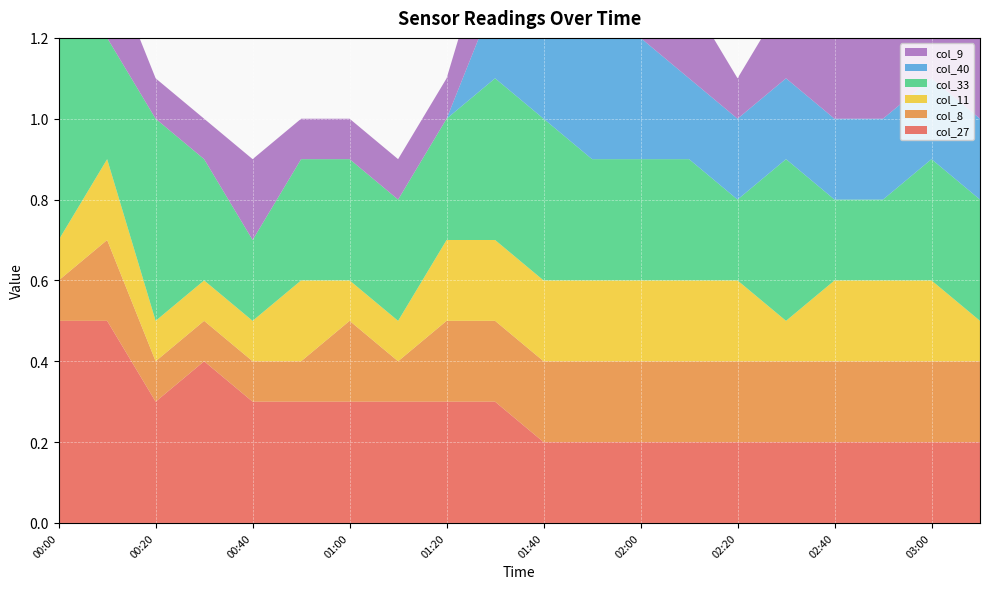

Reading left to right, list all the values displayed in this chart.

col_27: 0.5	0.5	0.3	0.4	0.3	0.3	0.3	0.3	0.3	0.3	0.2	0.2	0.2	0.2	0.2	0.2	0.2	0.2	0.2	0.2
col_8: 0.1	0.2	0.1	0.1	0.1	0.1	0.2	0.1	0.2	0.2	0.2	0.2	0.2	0.2	0.2	0.2	0.2	0.2	0.2	0.2
col_11: 0.1	0.2	0.1	0.1	0.1	0.2	0.1	0.1	0.2	0.2	0.2	0.2	0.2	0.2	0.2	0.1	0.2	0.2	0.2	0.1
col_33: 0.5	0.3	0.5	0.3	0.2	0.3	0.3	0.3	0.3	0.4	0.4	0.3	0.3	0.3	0.2	0.4	0.2	0.2	0.3	0.3
col_40: 0.0	0.0	0.0	0.0	0.0	0.0	0.0	0.0	0.0	0.2	0.2	0.3	0.3	0.2	0.2	0.2	0.2	0.2	0.2	0.2
col_9: 0.1	0.2	0.1	0.1	0.2	0.1	0.1	0.1	0.1	0.2	0.2	0.2	0.2	0.2	0.1	0.2	0.2	0.2	0.2	0.2